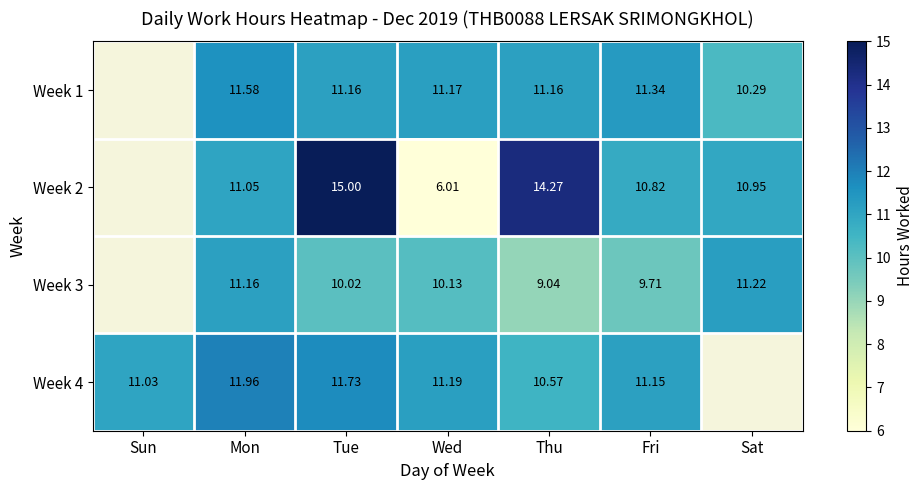

Which has a higher value, Fri or Sat?

Fri